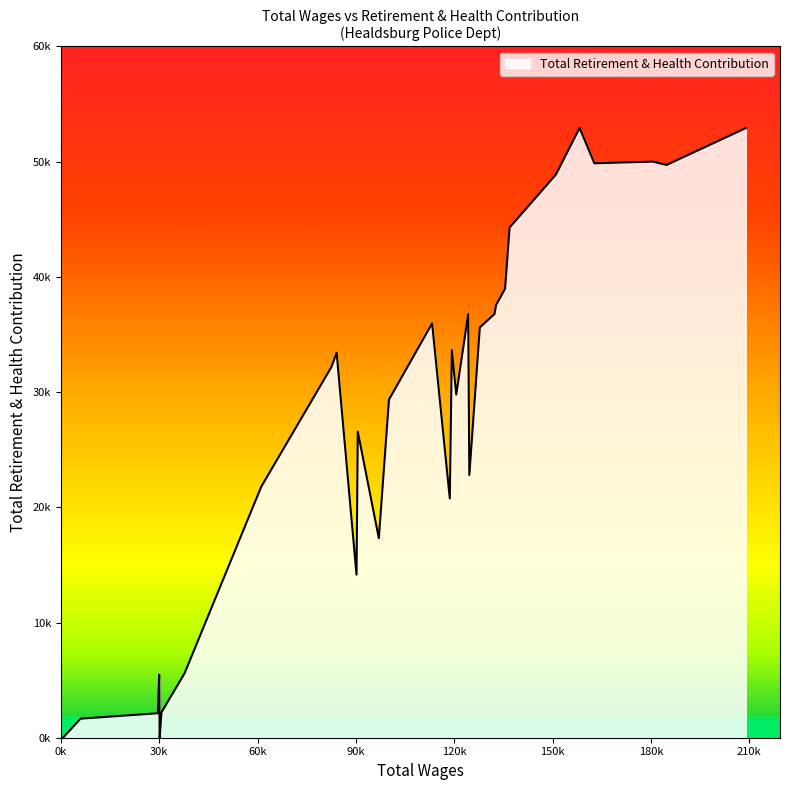

What is the maximum value shown in the chart?

52921